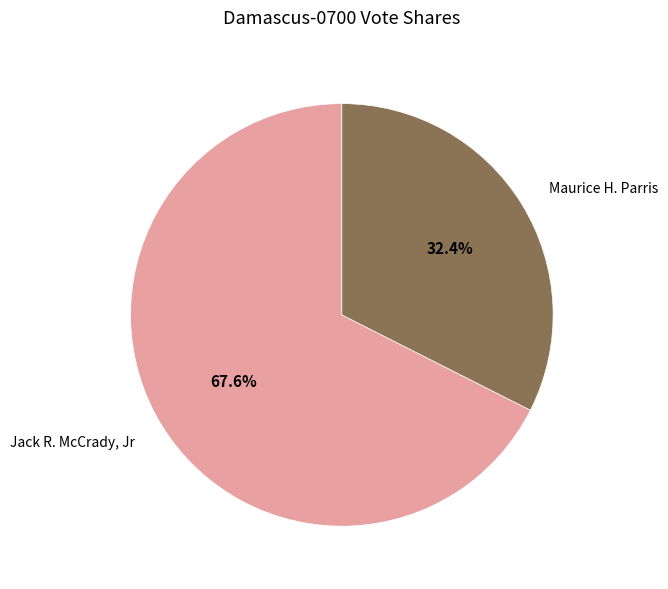

Approximately how many times larger is the value at Maurice H. Parris compared to Jack R. McCrady, Jr?

0.5